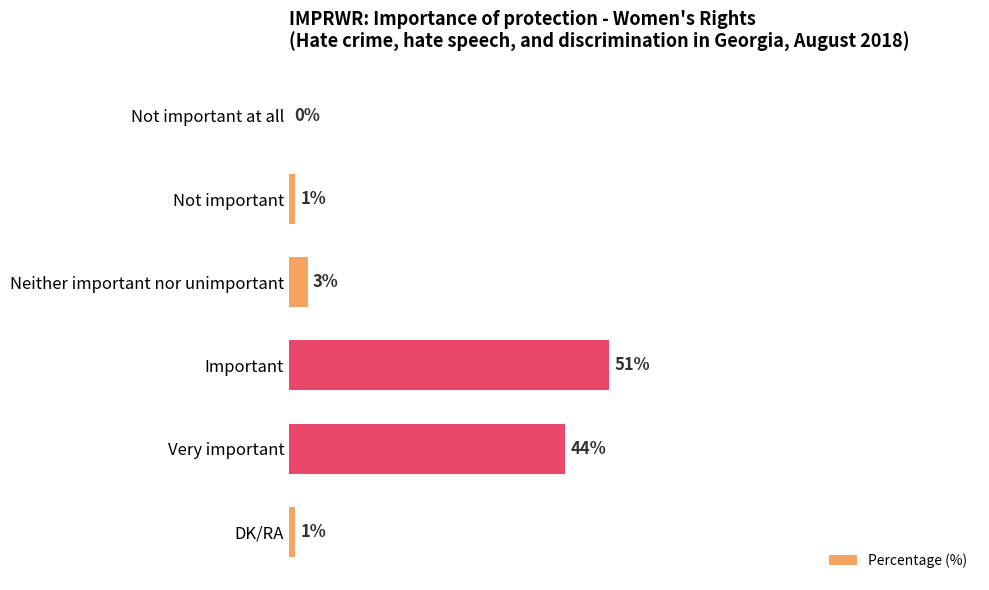

Between Very important and Important, which is larger?

Important